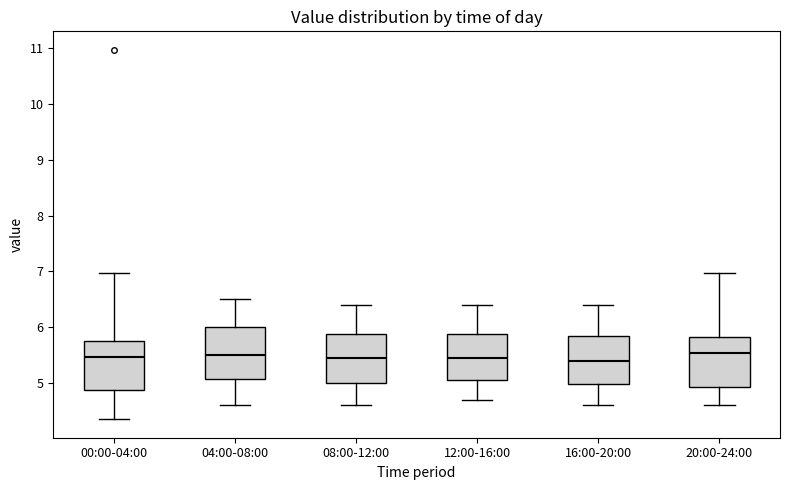

Reading left to right, transcribe this box plot: for each box, give where its median line is, the range the box spans, and where its two whiskers end, as read against the y-axis. The values are not printed on the chart, so give them approximately, as read against the axis.

00:00-04:00: median 5.5, box 4.9 to 5.8, whiskers 4.4 to 7.0
04:00-08:00: median 5.5, box 5.1 to 6.0, whiskers 4.6 to 6.5
08:00-12:00: median 5.5, box 5.0 to 5.9, whiskers 4.6 to 6.4
12:00-16:00: median 5.5, box 5.1 to 5.9, whiskers 4.7 to 6.4
16:00-20:00: median 5.4, box 5.0 to 5.9, whiskers 4.6 to 6.4
20:00-24:00: median 5.5, box 4.9 to 5.8, whiskers 4.6 to 7.0